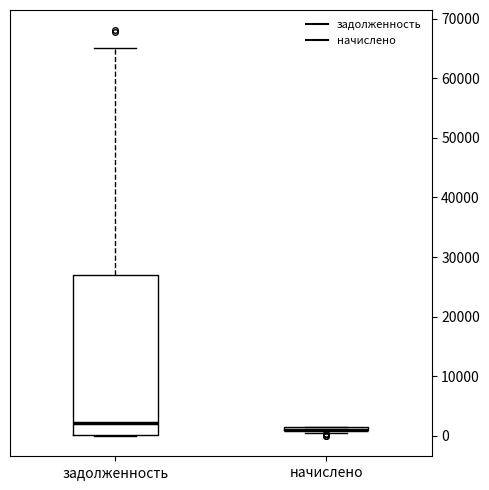

Comparing the boxes themselves (not the whiskers), which one is the tallest?

задолженность